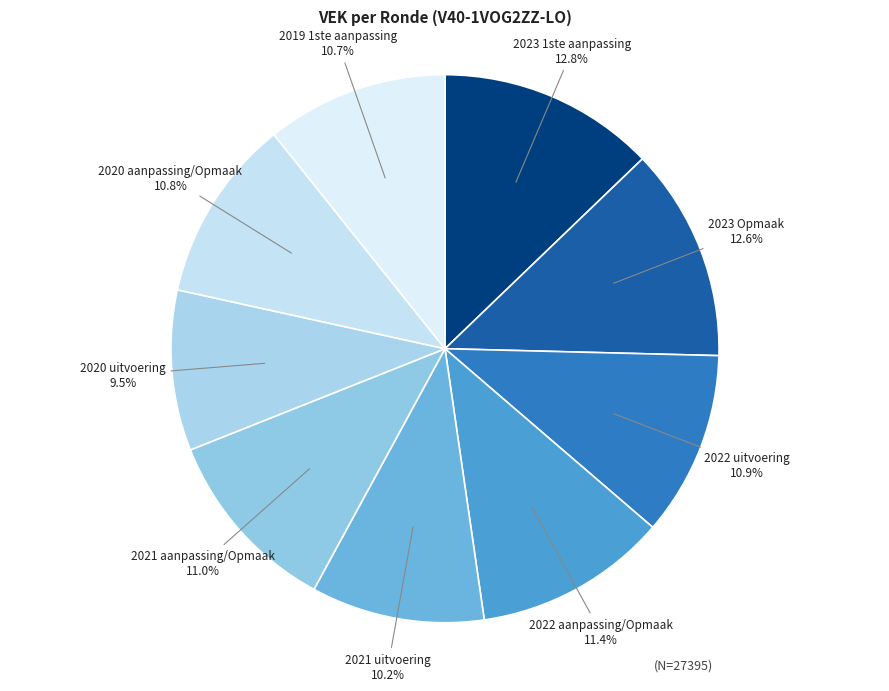

How many segments does this pie chart have?

9